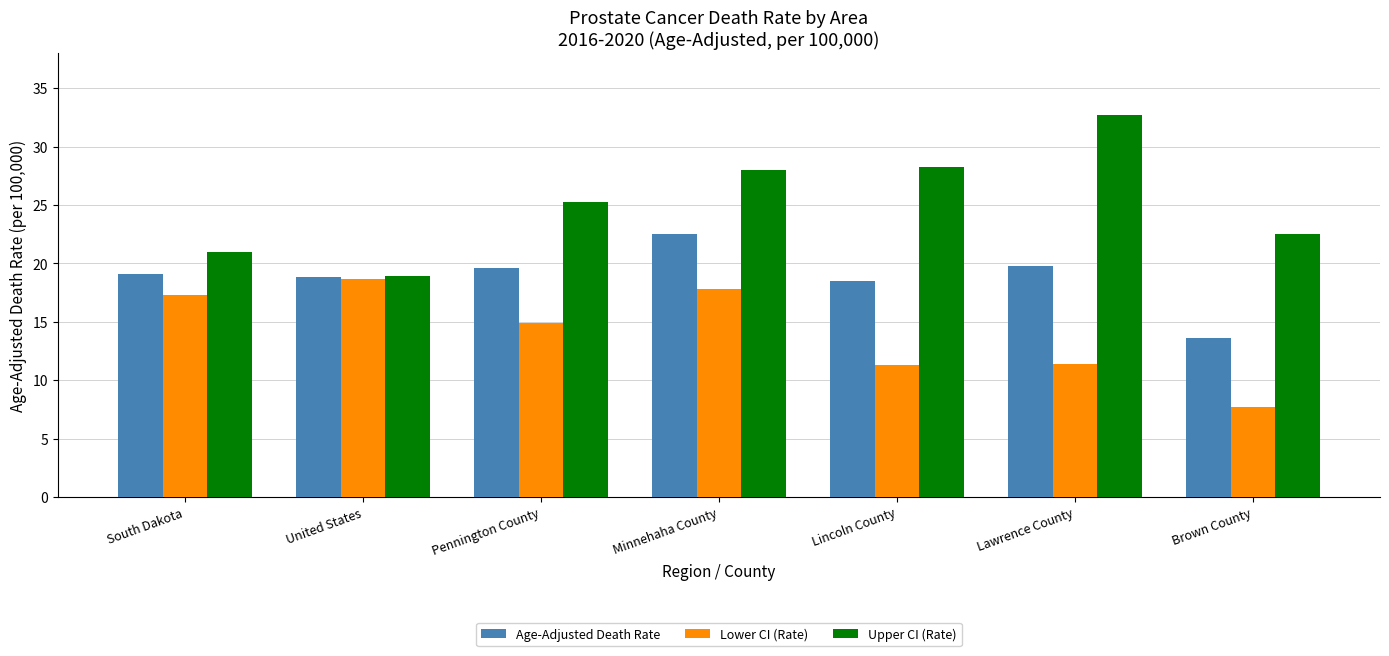

Which series changed the most between Minnehaha County and Lincoln County?

Lower CI (Rate)